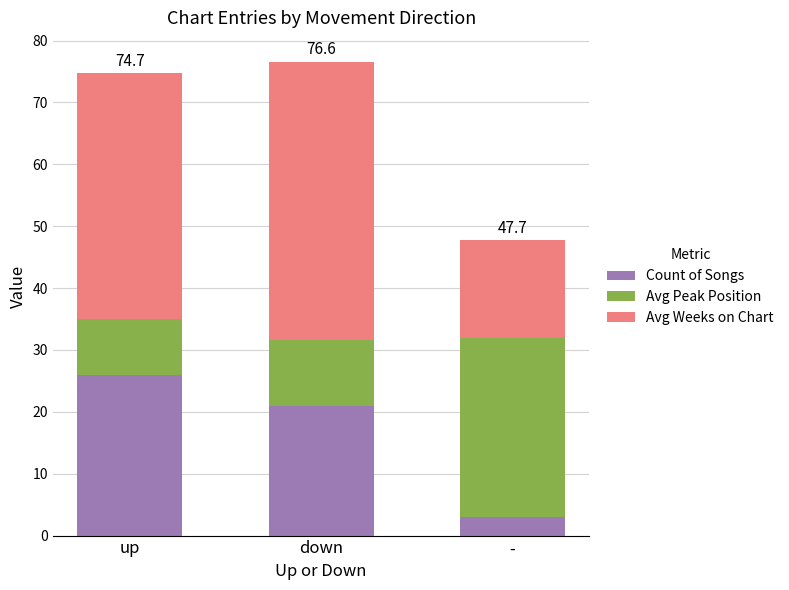

How many categories are shown in the chart?

3